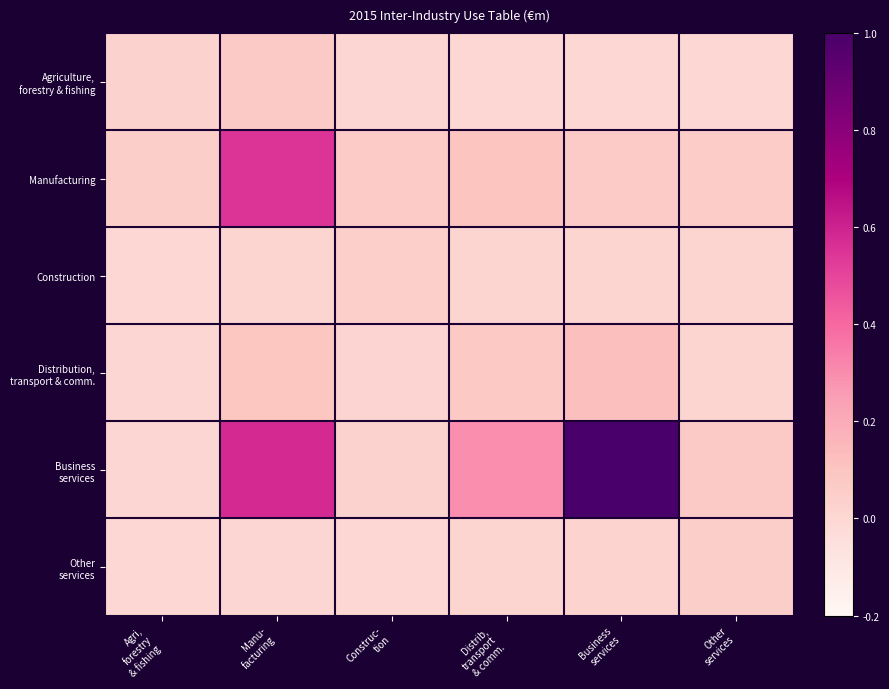

What is the difference between the highest and lowest values at Distrib,
transport
& comm.?

0.3